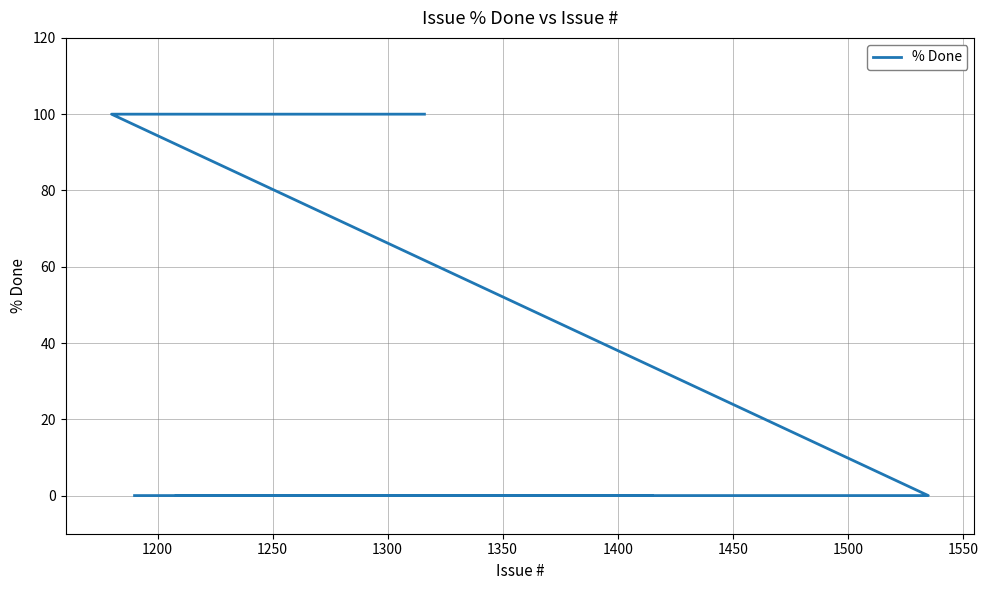

The chart shows a value of 155 at 1150. True or false?

False